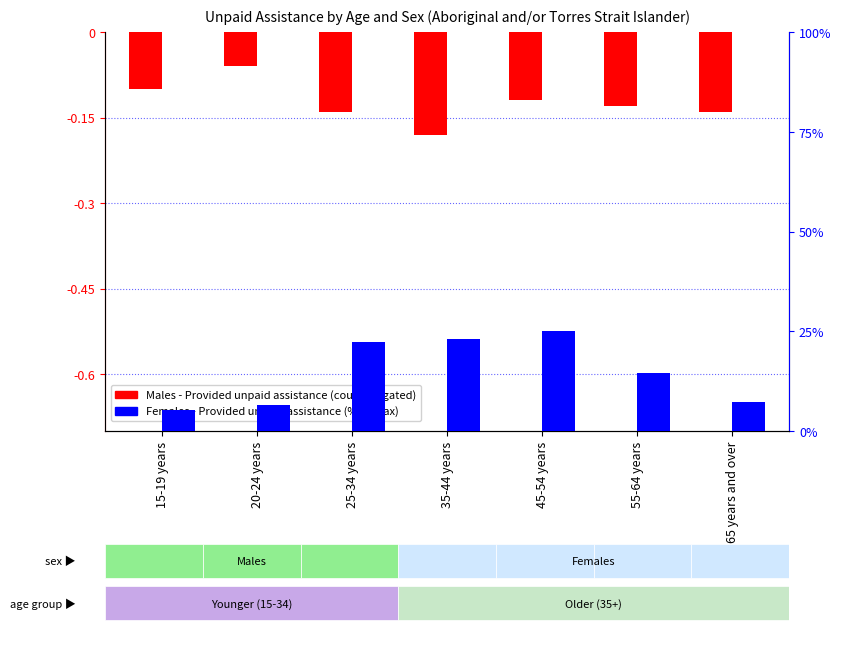

Does the chart contain stacked bars?

No